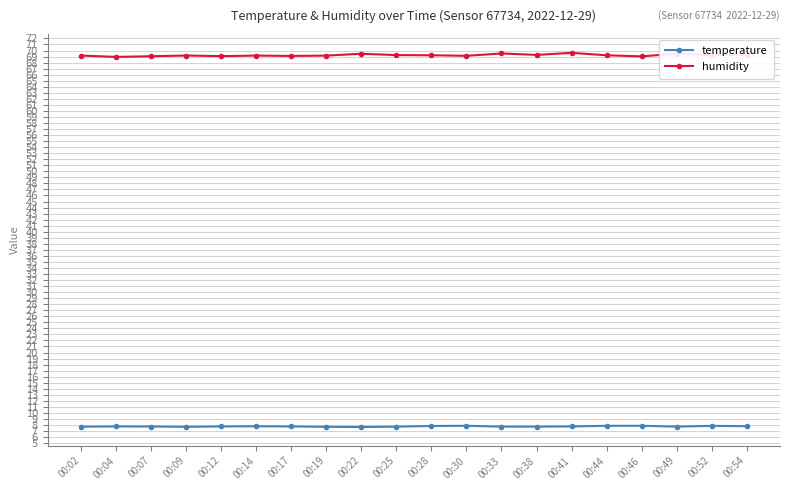

How many lines are shown in the chart?

2